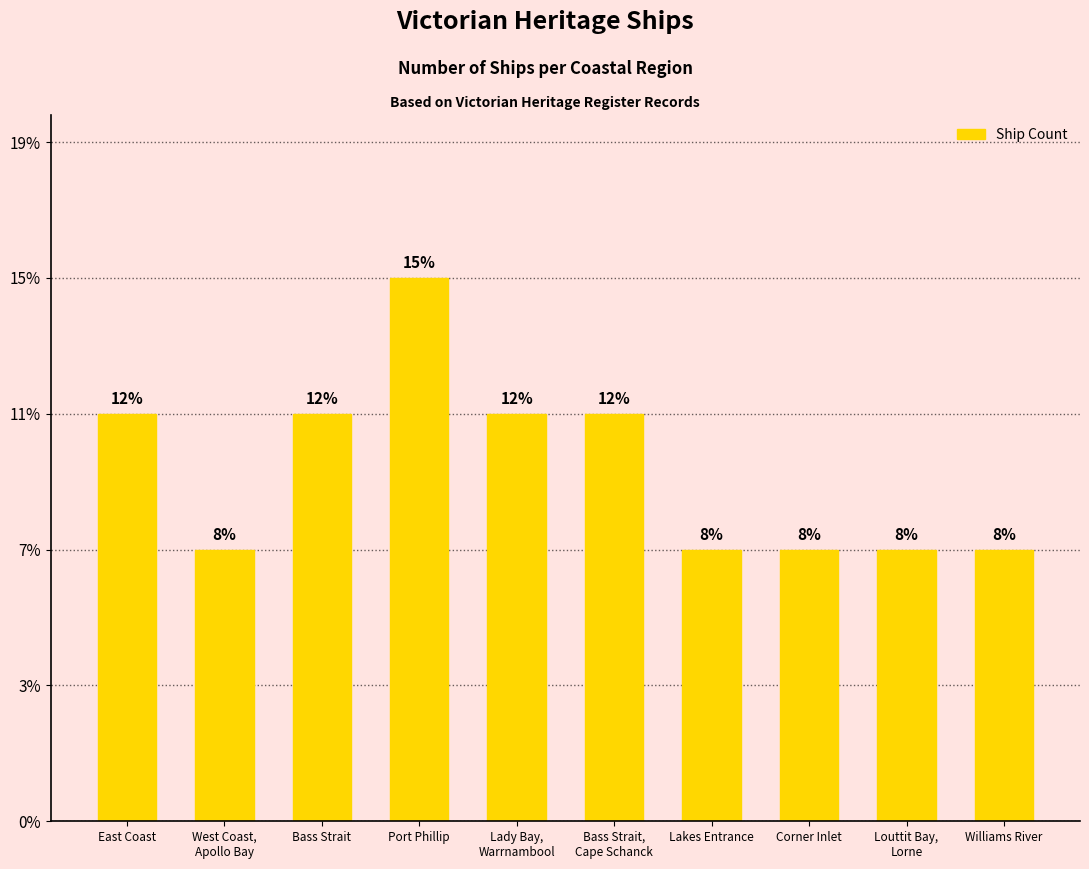

Rank the categories by value from highest to lowest.

Port Phillip, East Coast, Bass Strait, Lady Bay,
Warrnambool, Bass Strait,
Cape Schanck, West Coast,
Apollo Bay, Lakes Entrance, Corner Inlet, Louttit Bay,
Lorne, Williams River